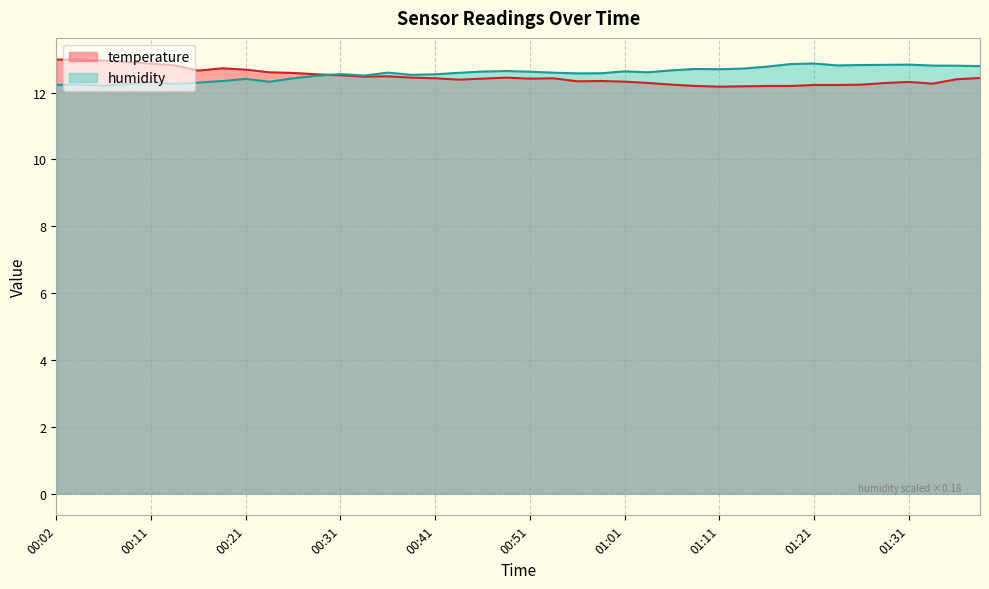

What is the average value of the humidity series?

12.6